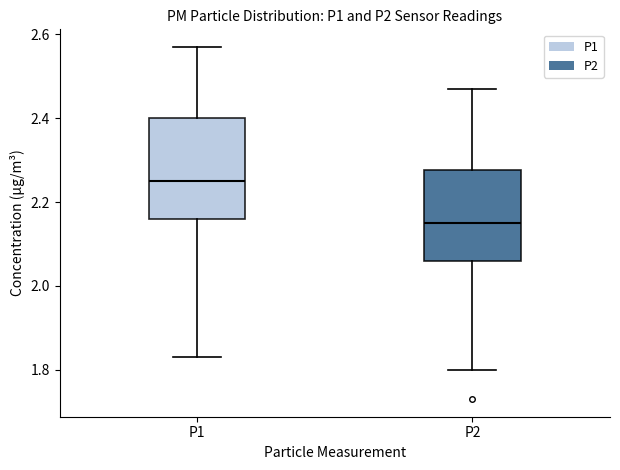

Reading left to right, transcribe this box plot: for each box, give where its median line is, the range the box spans, and where its two whiskers end, as read against the y-axis. The values are not printed on the chart, so give them approximately, as read against the axis.

P1: median 2.26, box 2.16 to 2.40, whiskers 1.84 to 2.58
P2: median 2.16, box 2.06 to 2.28, whiskers 1.80 to 2.48